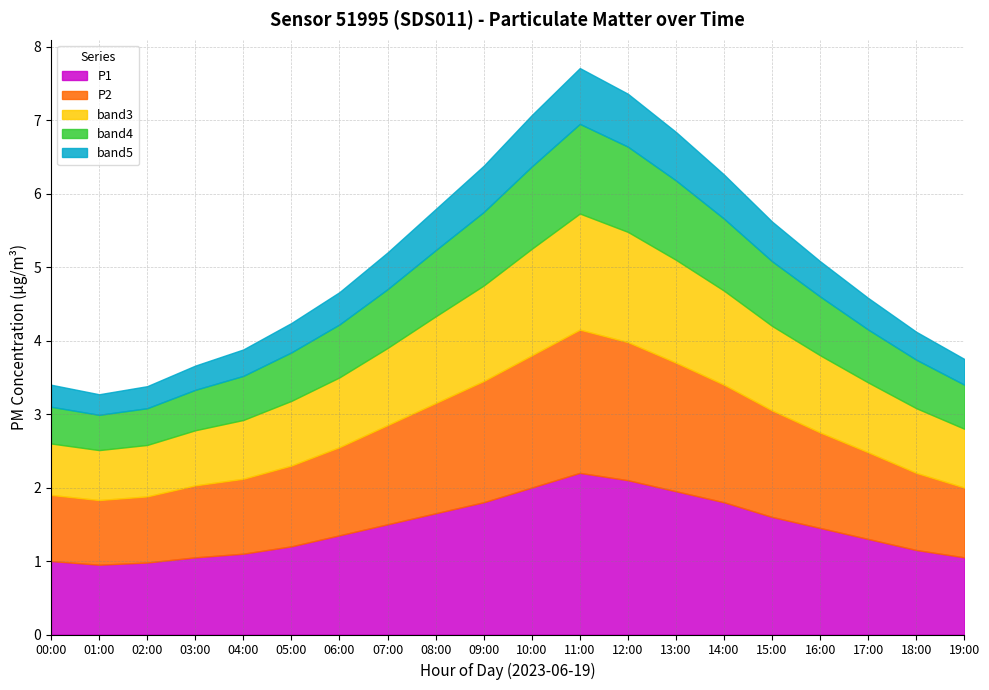

Does the chart have visible grid lines?

Yes